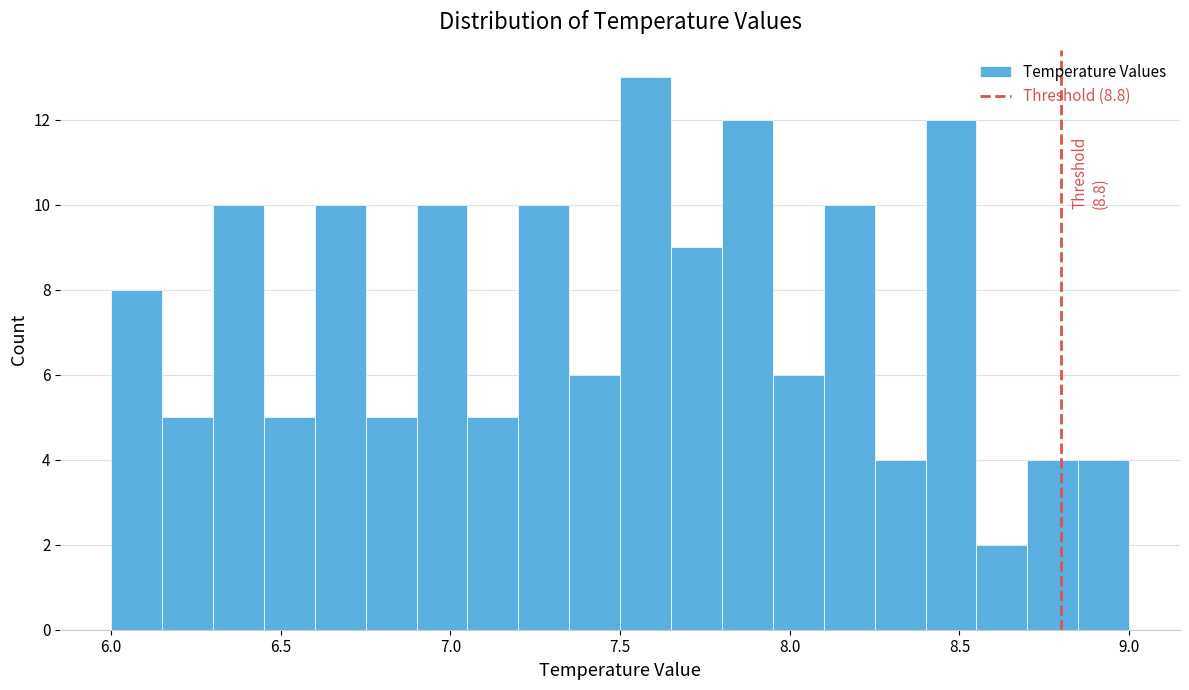

Around what value on the x-axis is the tallest bar? Give the approximate position of its centre, as read against the axis.

7.60